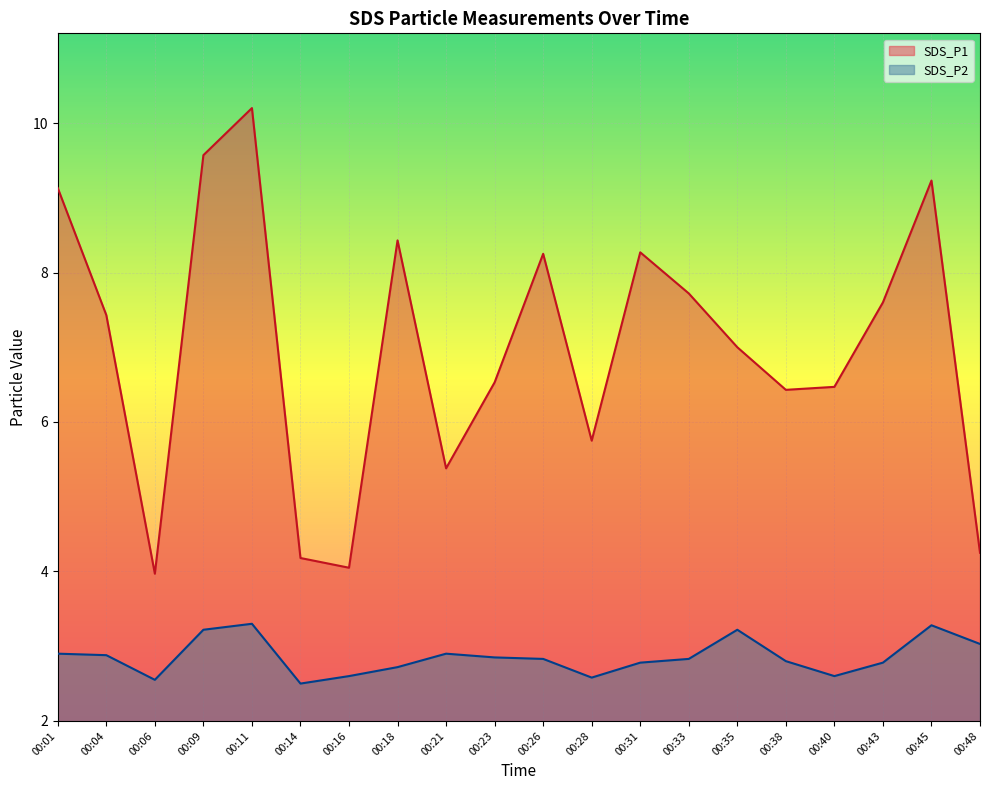

Reading left to right, what are all the values shown in this chart?

SDS_P1: 9.1	7.4	4.0	9.6	10.2	4.2	4.0	8.4	5.4	6.5	8.2	5.8	8.3	7.7	7.0	6.4	6.5	7.6	9.2	4.2
SDS_P2: 2.9	2.9	2.5	3.2	3.3	2.5	2.6	2.7	2.9	2.9	2.8	2.6	2.8	2.8	3.2	2.8	2.6	2.8	3.3	3.0